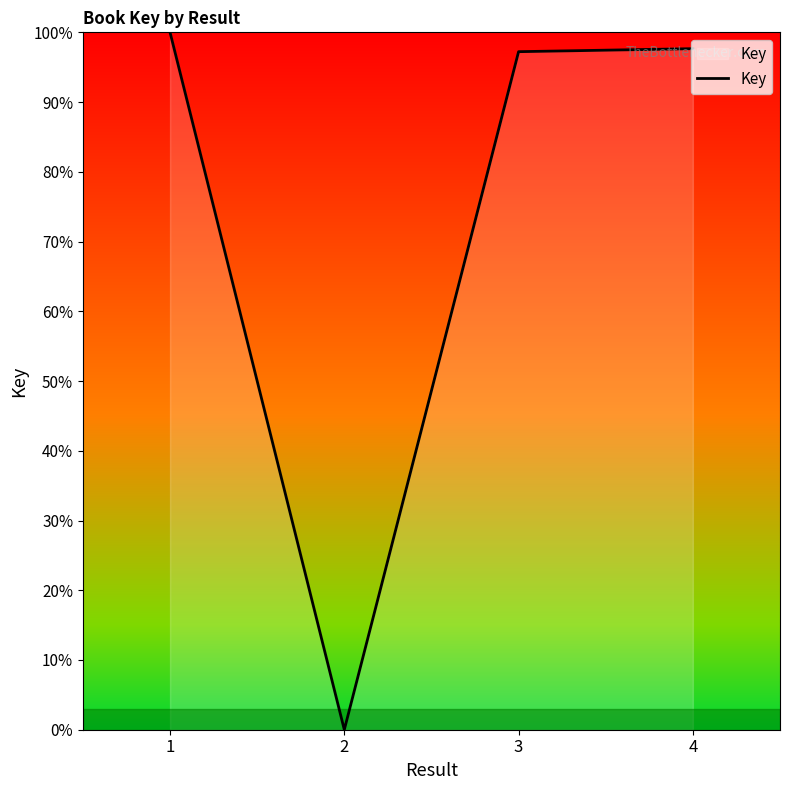

Does the chart have visible grid lines?

No